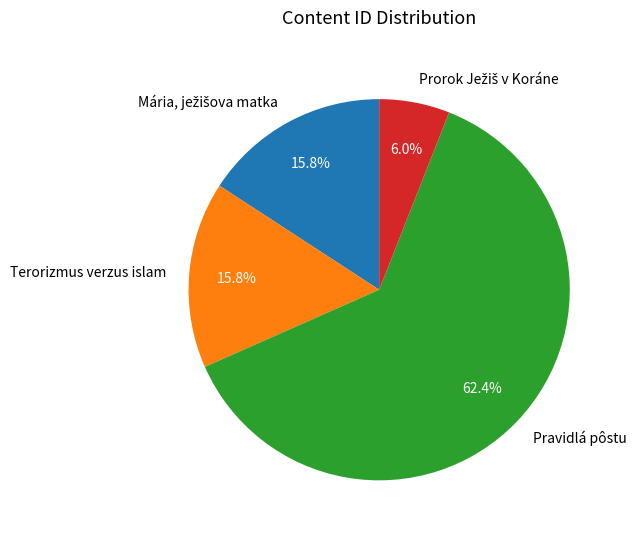

Which slice is the largest?

Pravidlá pôstu